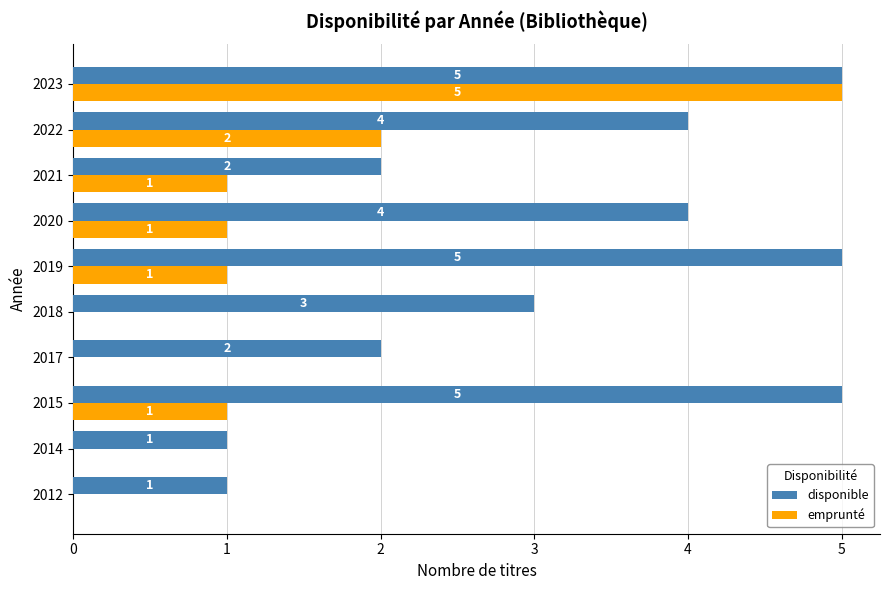

Count the disponible values in the range 2 to 5.

8